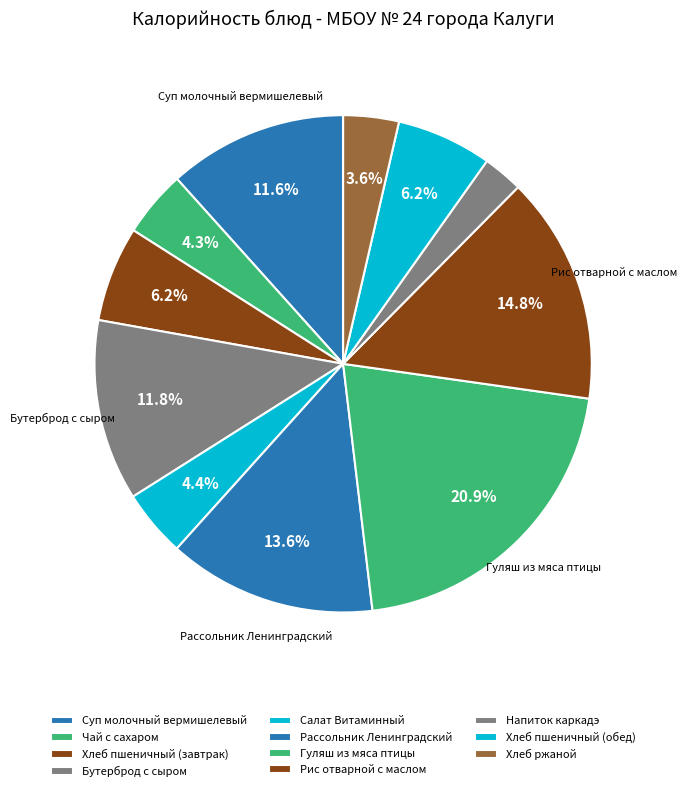

Rank the categories by value from lowest to highest.

Напиток каркадэ, Хлеб ржаной, Чай с сахаром, Салат Витаминный, Хлеб пшеничный (завтрак), Хлеб пшеничный (обед), Суп молочный вермишелевый, Бутерброд с сыром, Рассольник Ленинградский, Рис отварной с маслом, Гуляш из мяса птицы